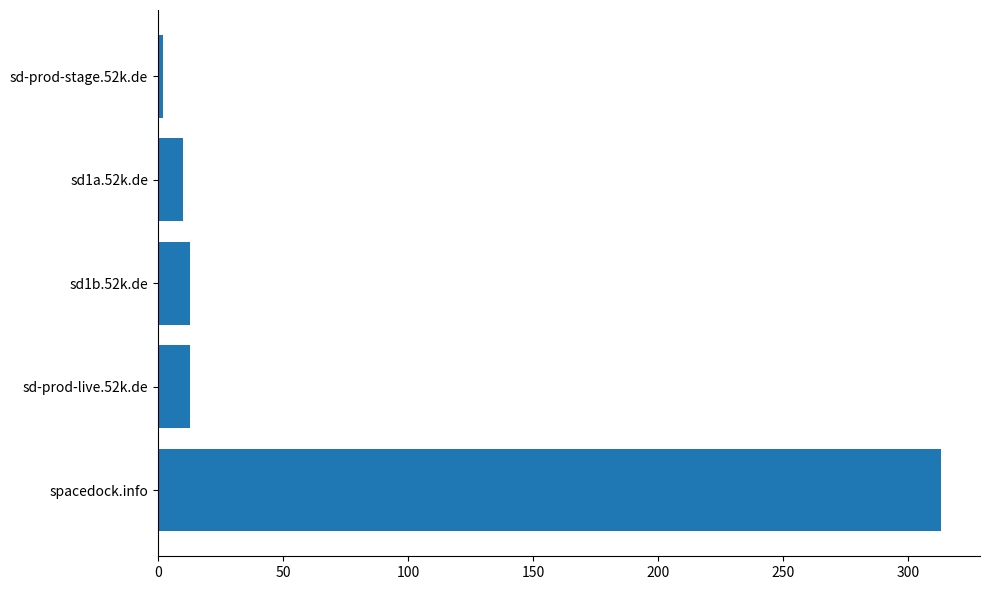

What is the sum of all values?

351